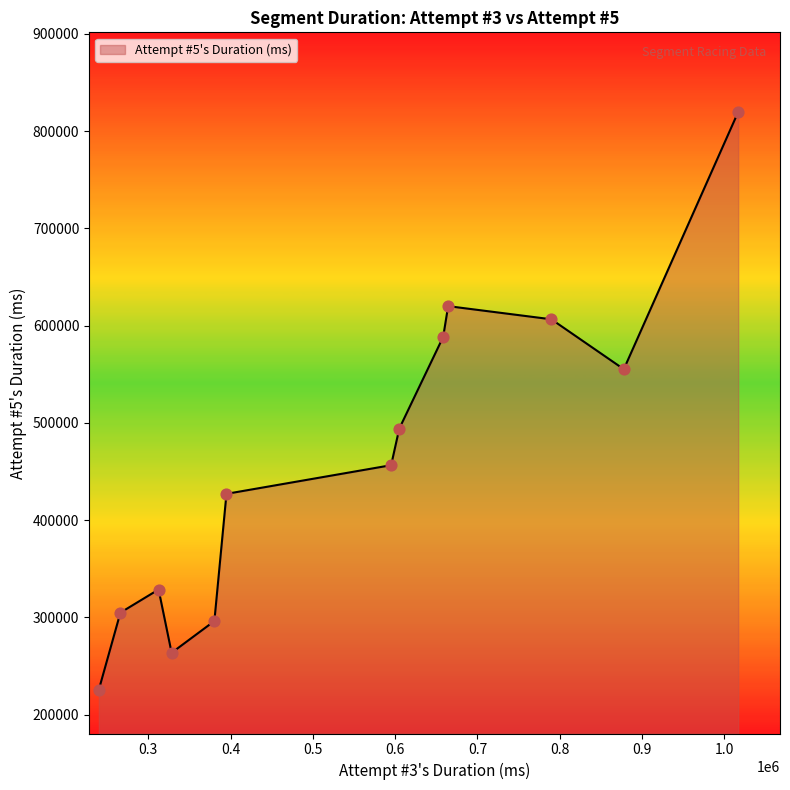

What is the minimum value shown in the chart?

225709